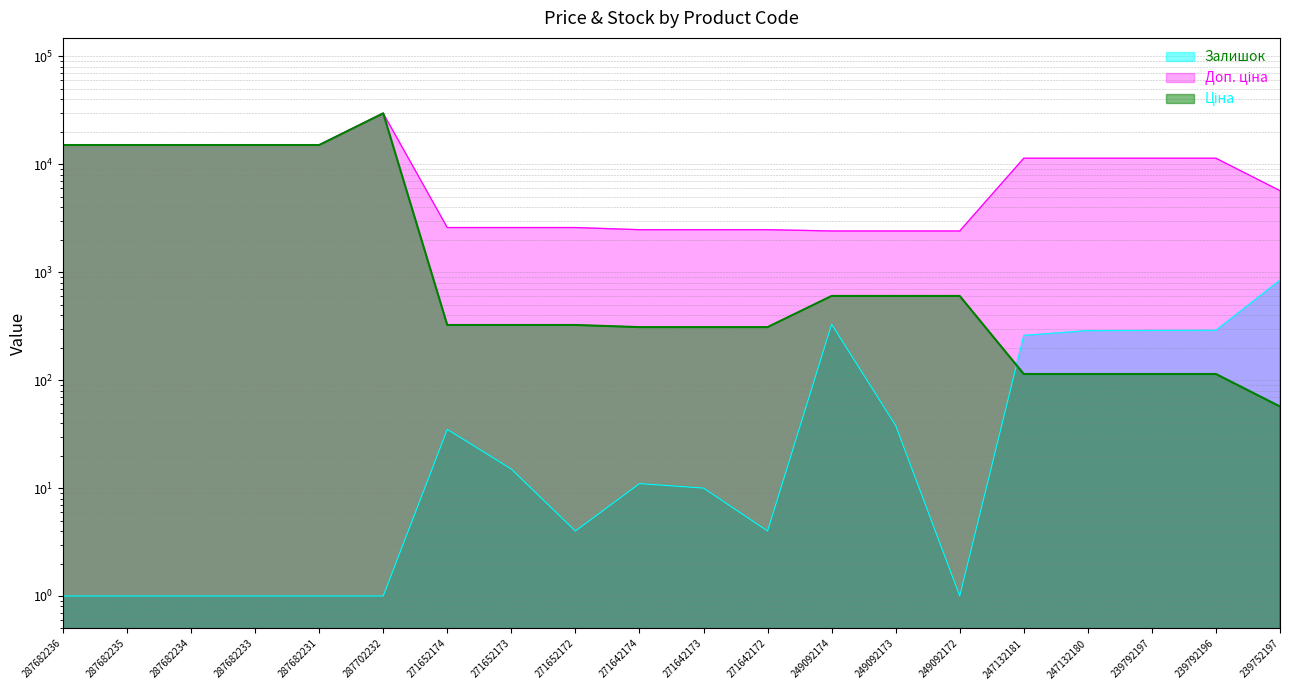

How many data points in Ціна are less than 324?

8